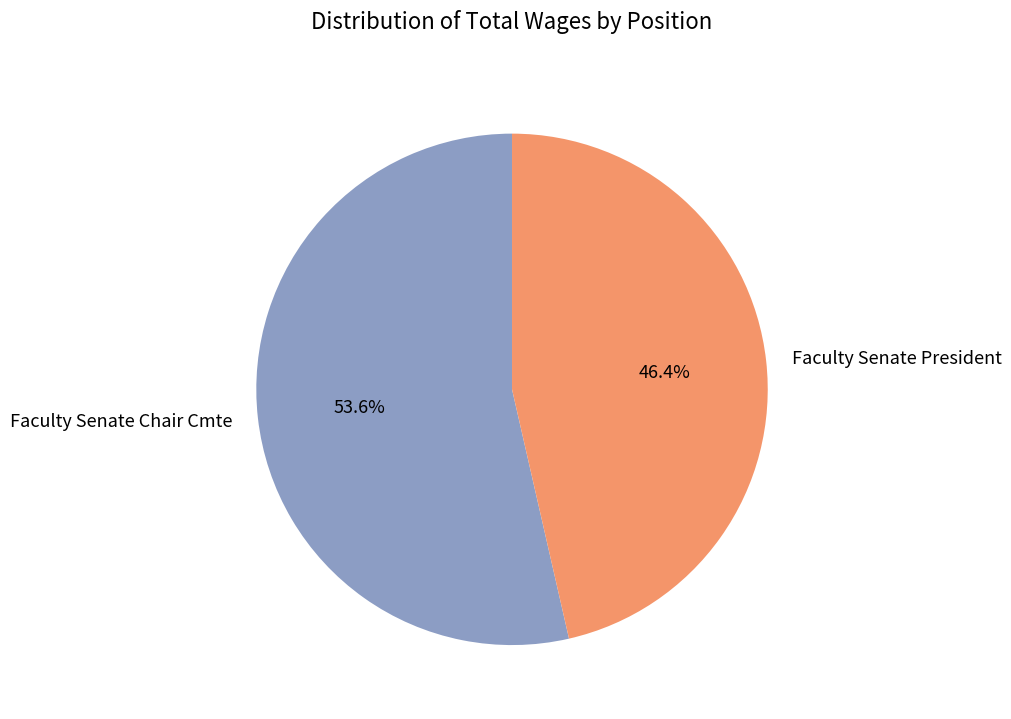

Rank the categories by value from highest to lowest.

Faculty Senate Chair Cmte, Faculty Senate President